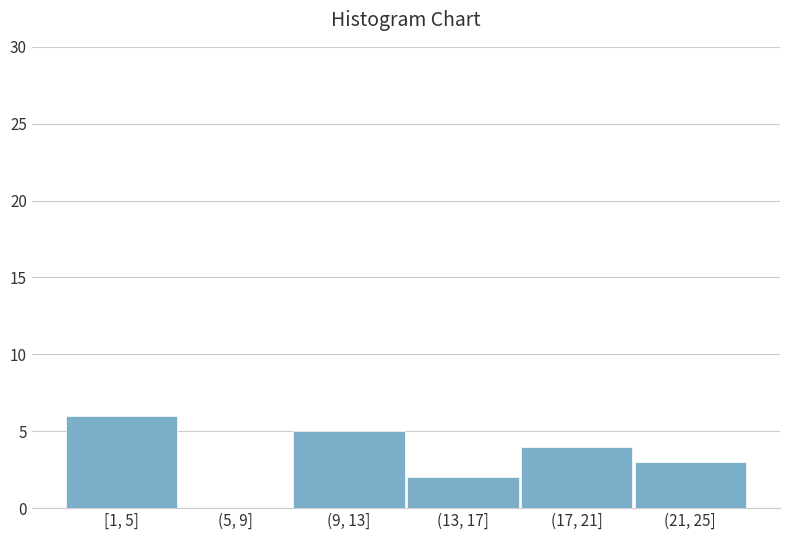

Reading left to right, what are all the values shown in this chart?

[1, 5]=6	(5, 9]=0	(9, 13]=5	(13, 17]=2	(17, 21]=4	(21, 25]=3